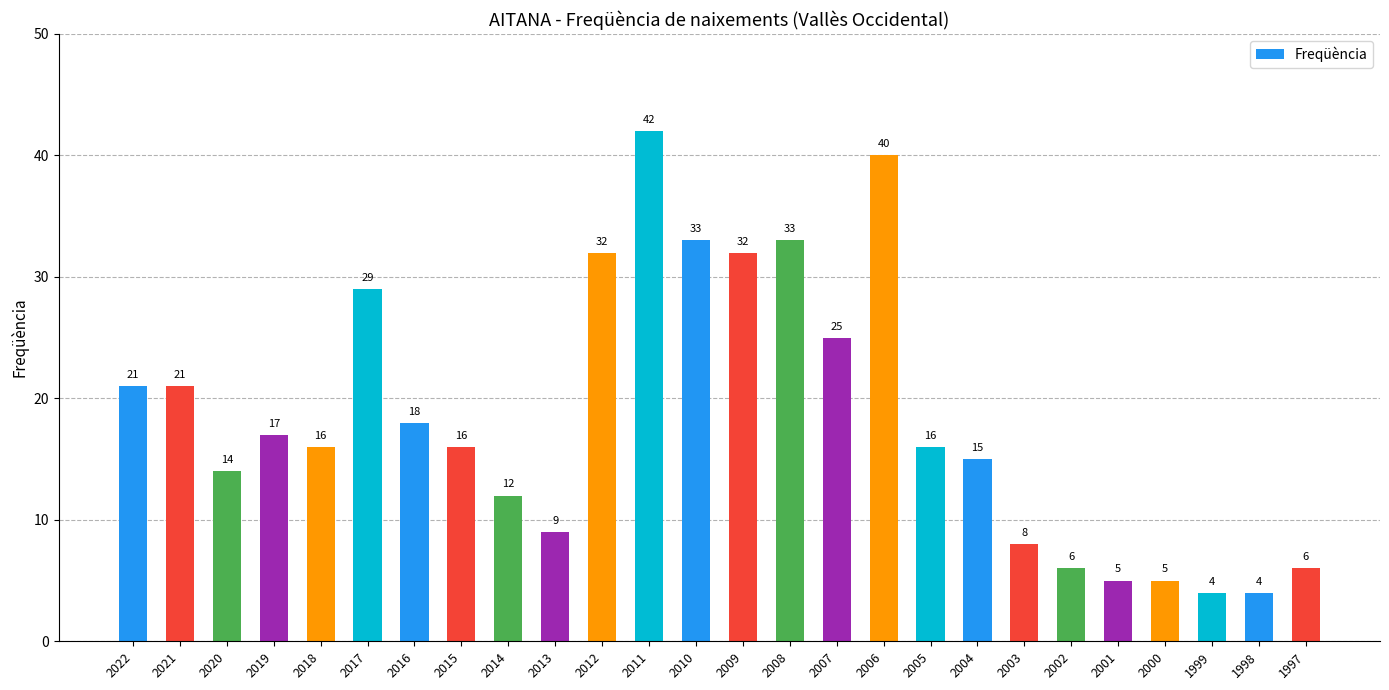

Reading left to right, extract all data points from this chart.

21	21	14	17	16	29	18	16	12	9	32	42	33	32	33	25	40	16	15	8	6	5	5	4	4	6